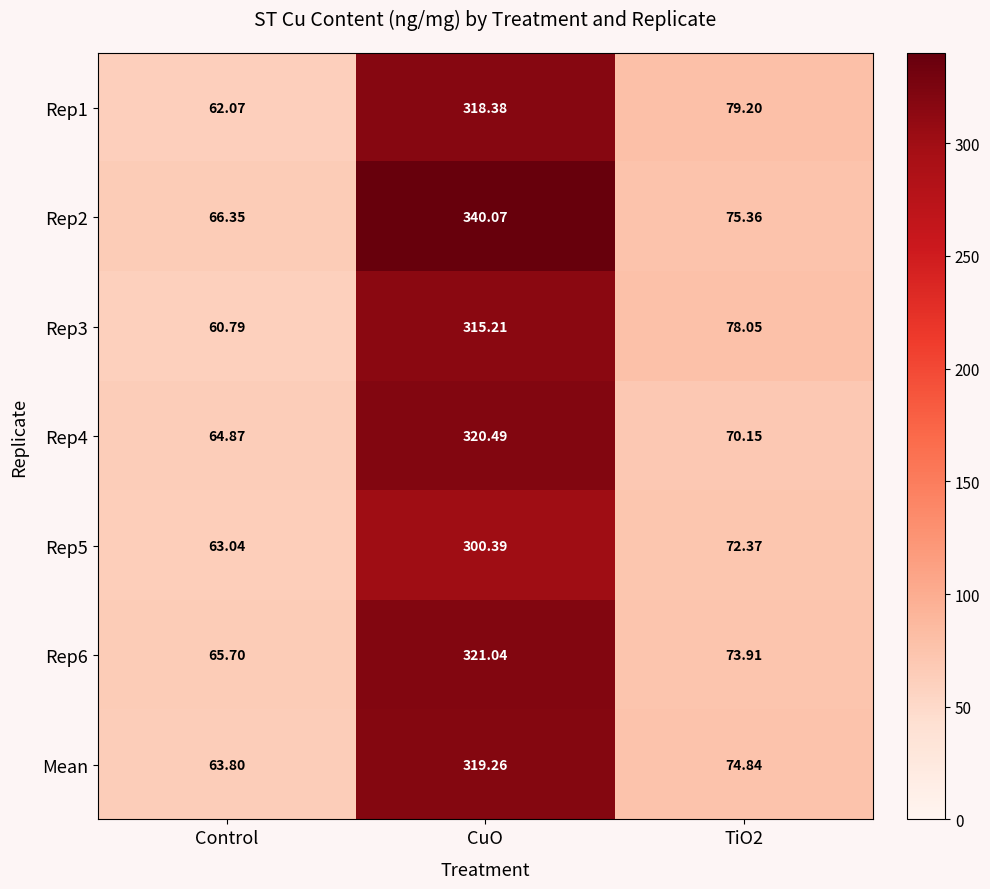

Which series has the largest range (max minus min)?

Rep2